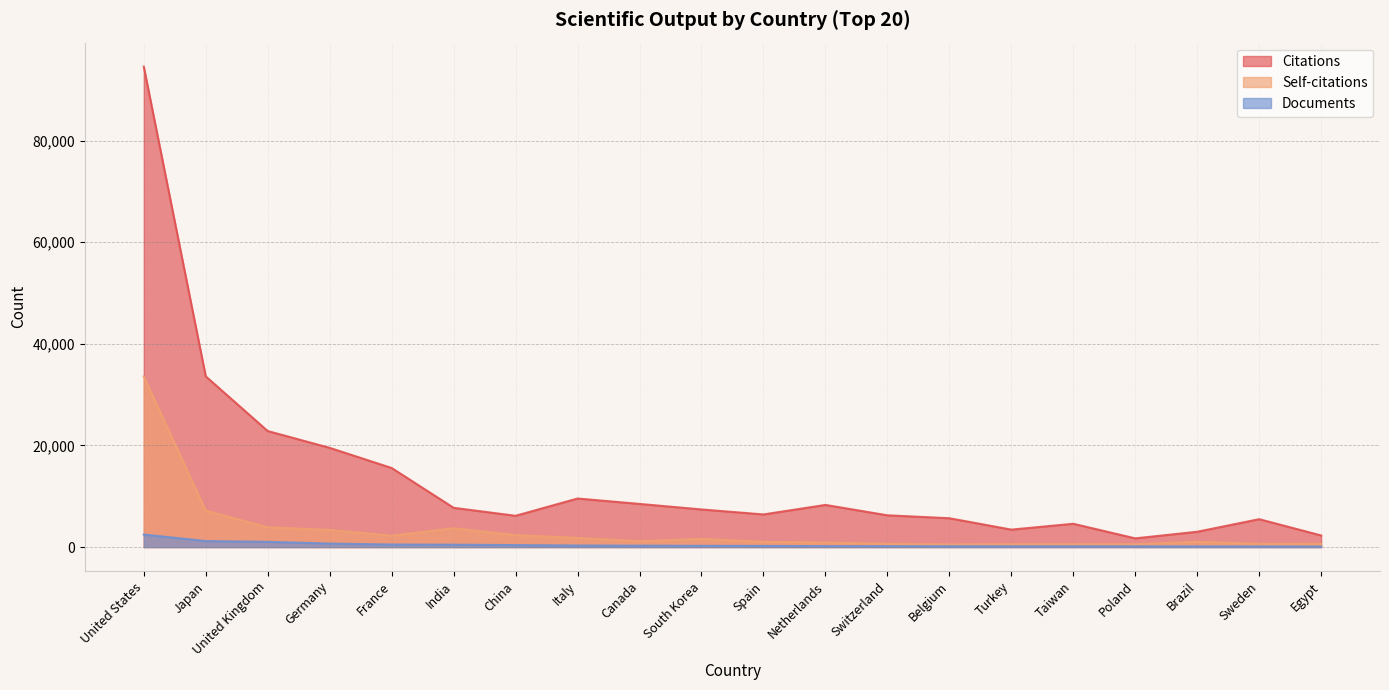

What is the lowest value of the Citations series?

1712